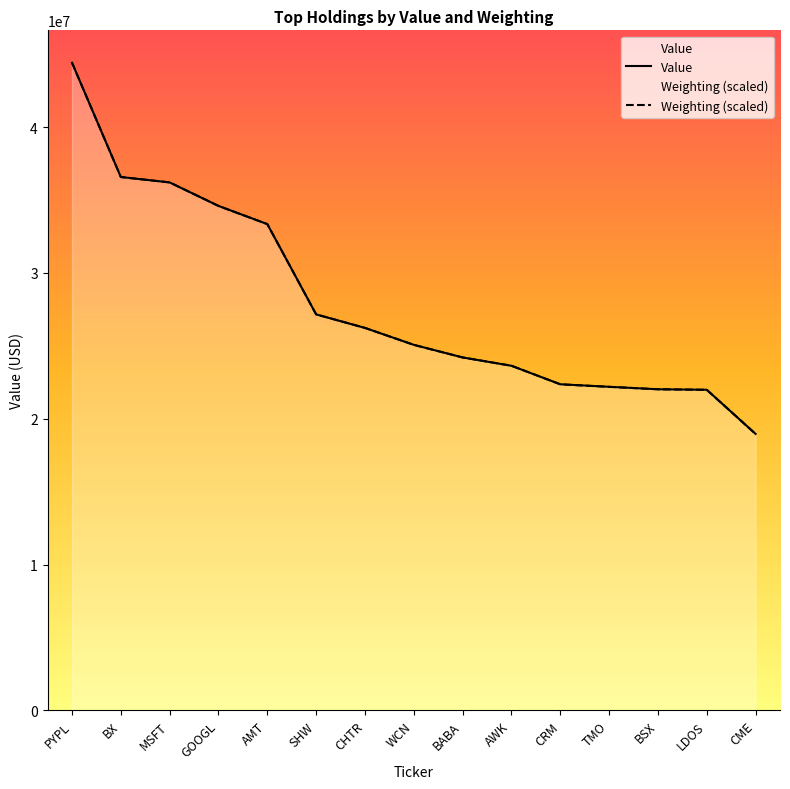

What is the sum of all Value values?

419022000.0